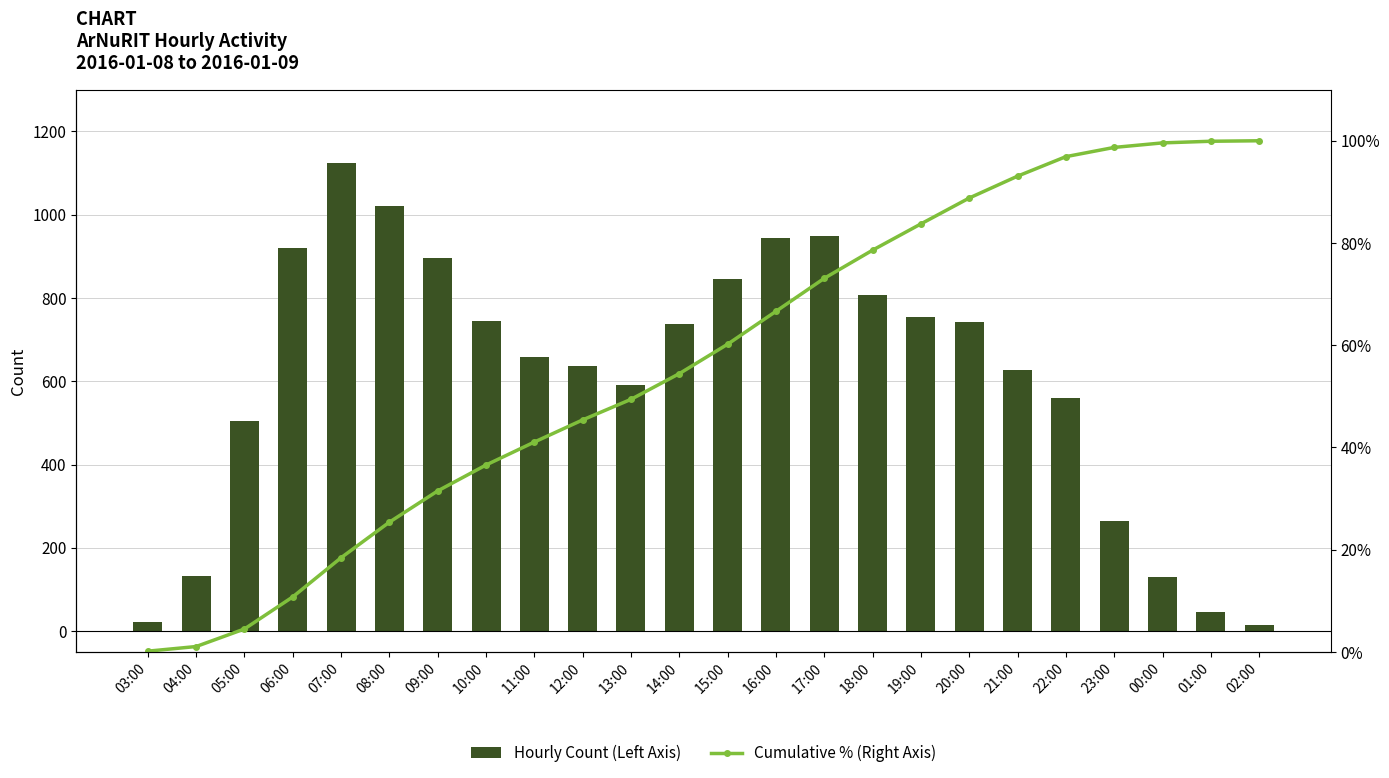

List the series in order of their peak value, highest first.

Hourly Count (Left Axis), Cumulative % (Right Axis)